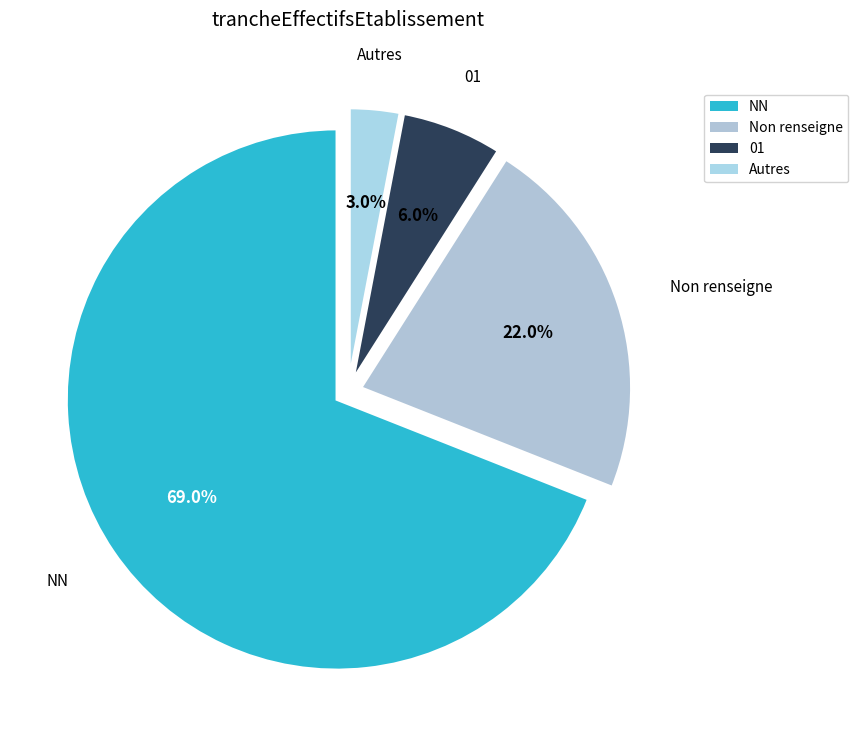

Rank the categories by value from highest to lowest.

NN, Non renseigne, 01, Autres